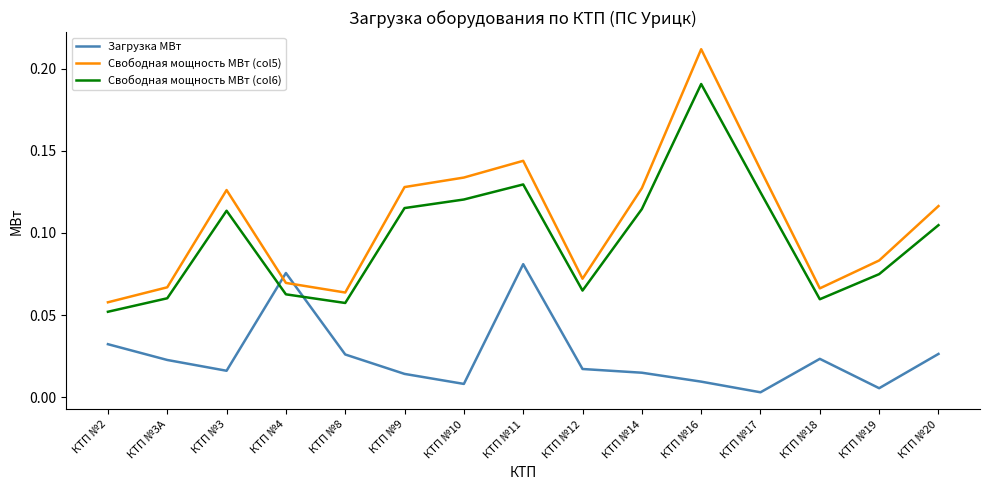

True or false: Свободная мощность МВт (col5) has a value of 0.0 at КТП №11.

False